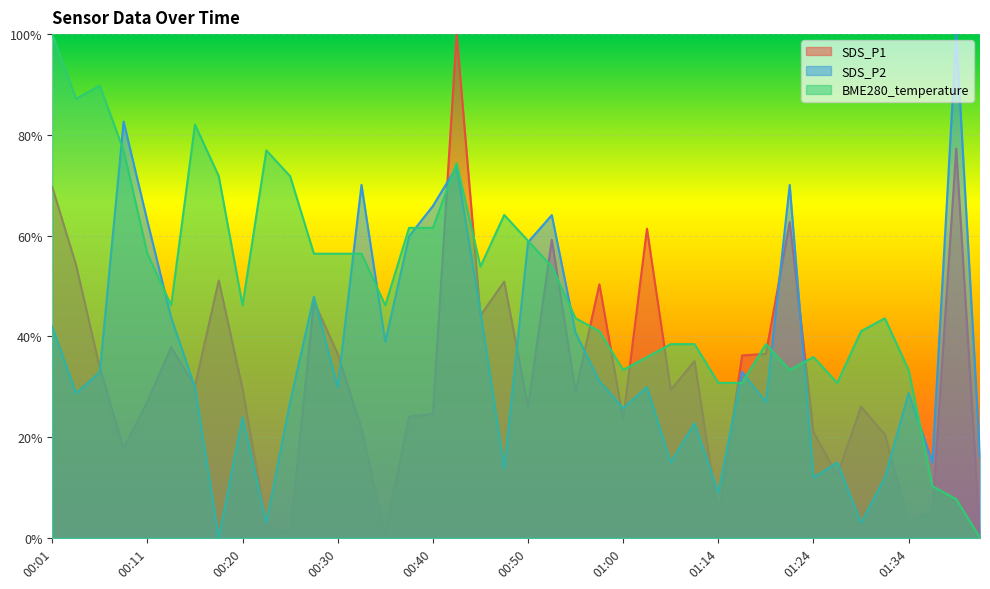

What is the label of the 37th point from the left?

01:34